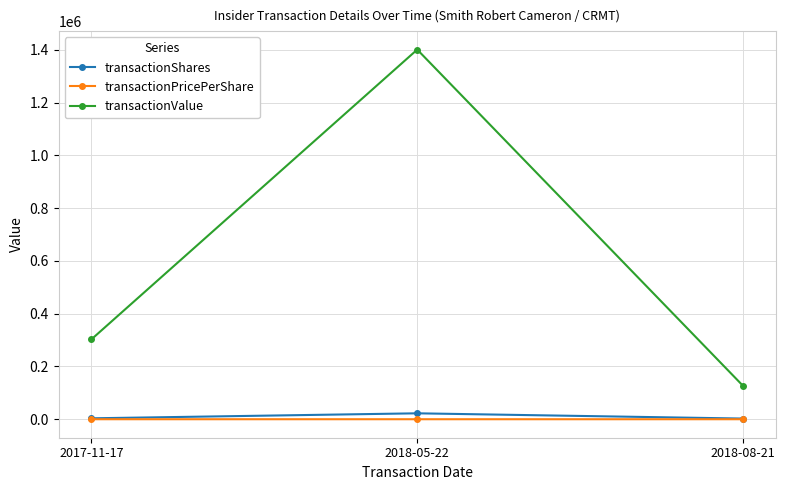

What is the total value across all series at 2017-11-17?

305900.1